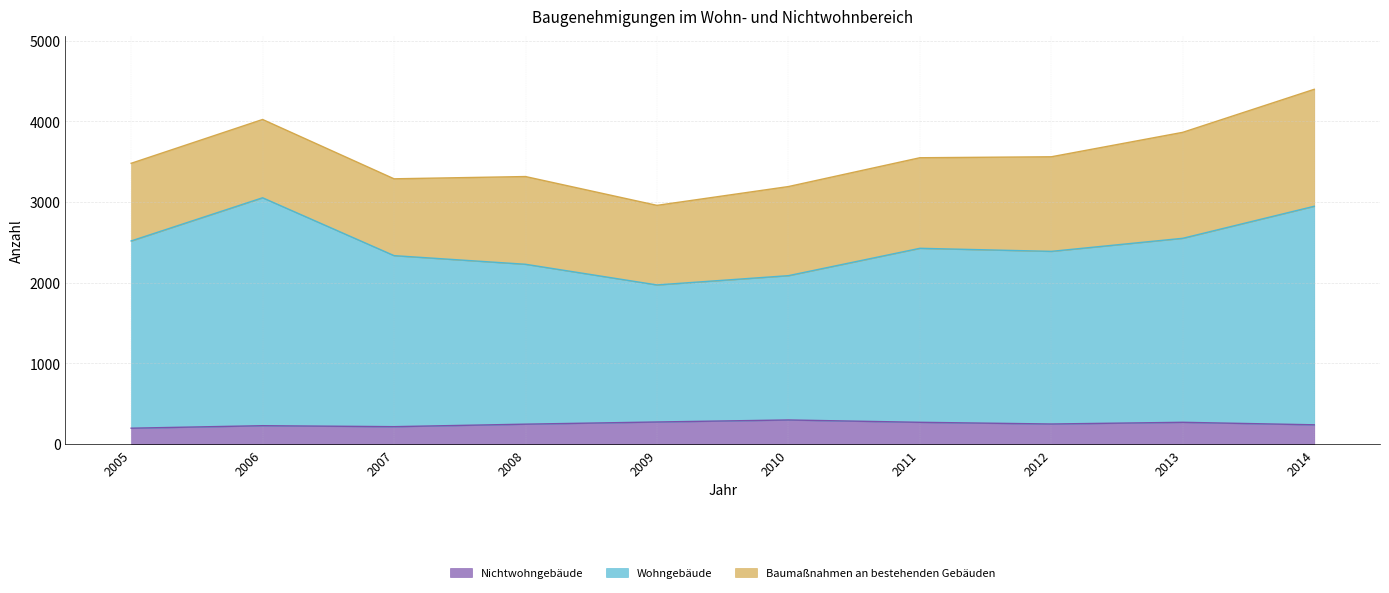

True or false: Nichtwohngebäude and Wohngebäude intersect in this chart.

False